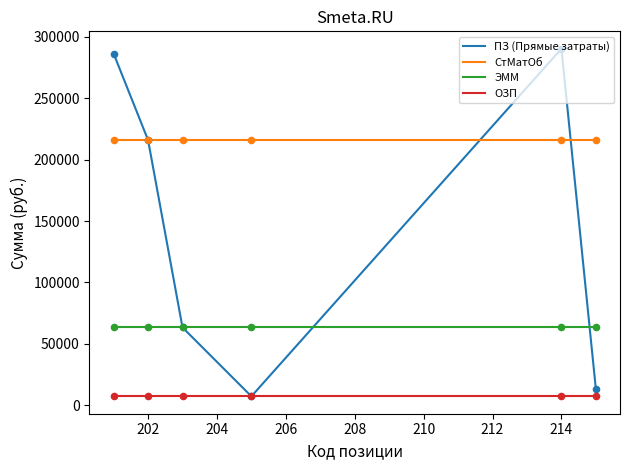

Which series has the widest spread of values?

ПЗ (Прямые затраты)